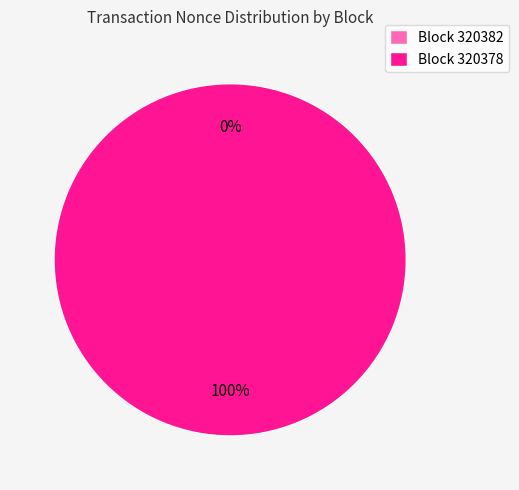

Is there a majority slice in this chart?

Yes